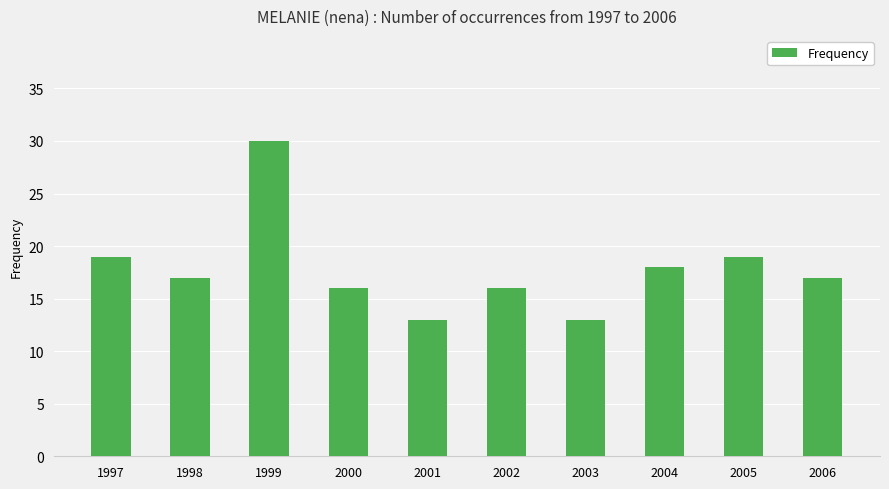

How many distinct data groups are displayed?

1